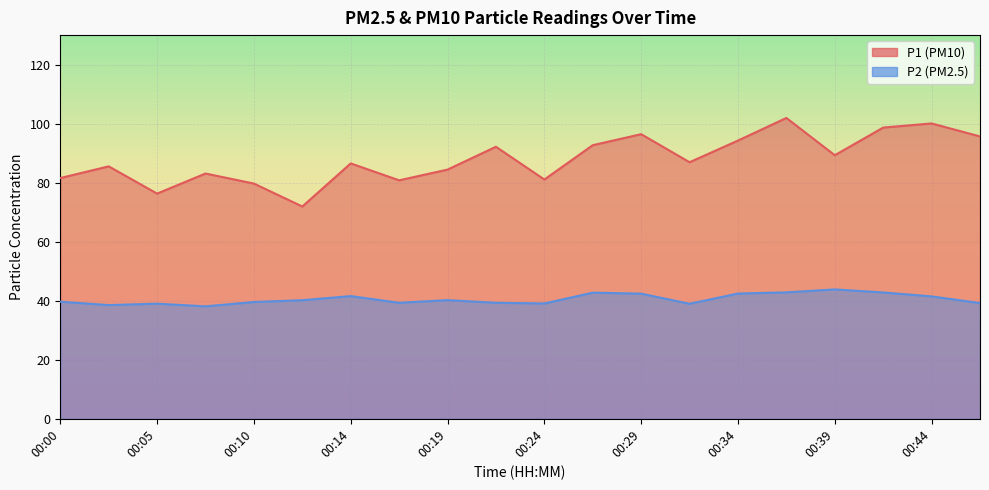

Between 00:17 and 00:27, which series saw the biggest shift?

P1